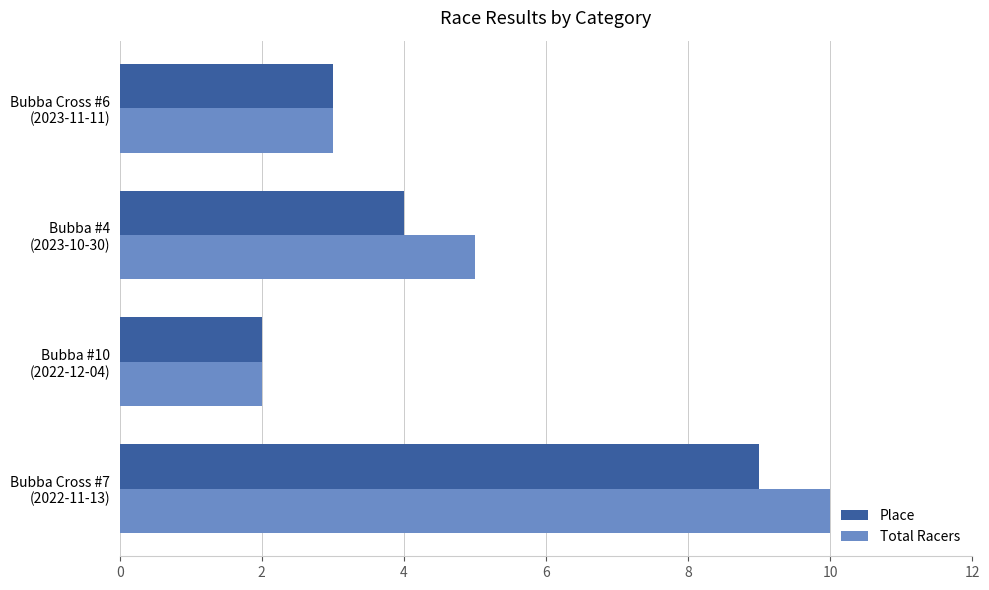

What is the difference between the maximum and minimum values in the Total Racers series?

8